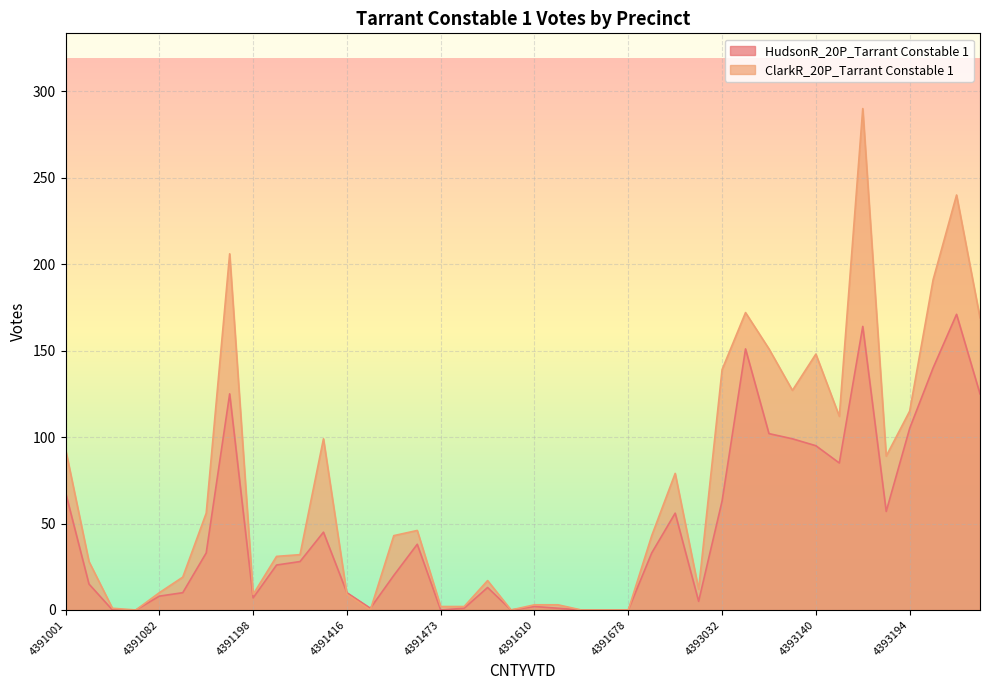

At which category is the sum across all series the highest?

4393176